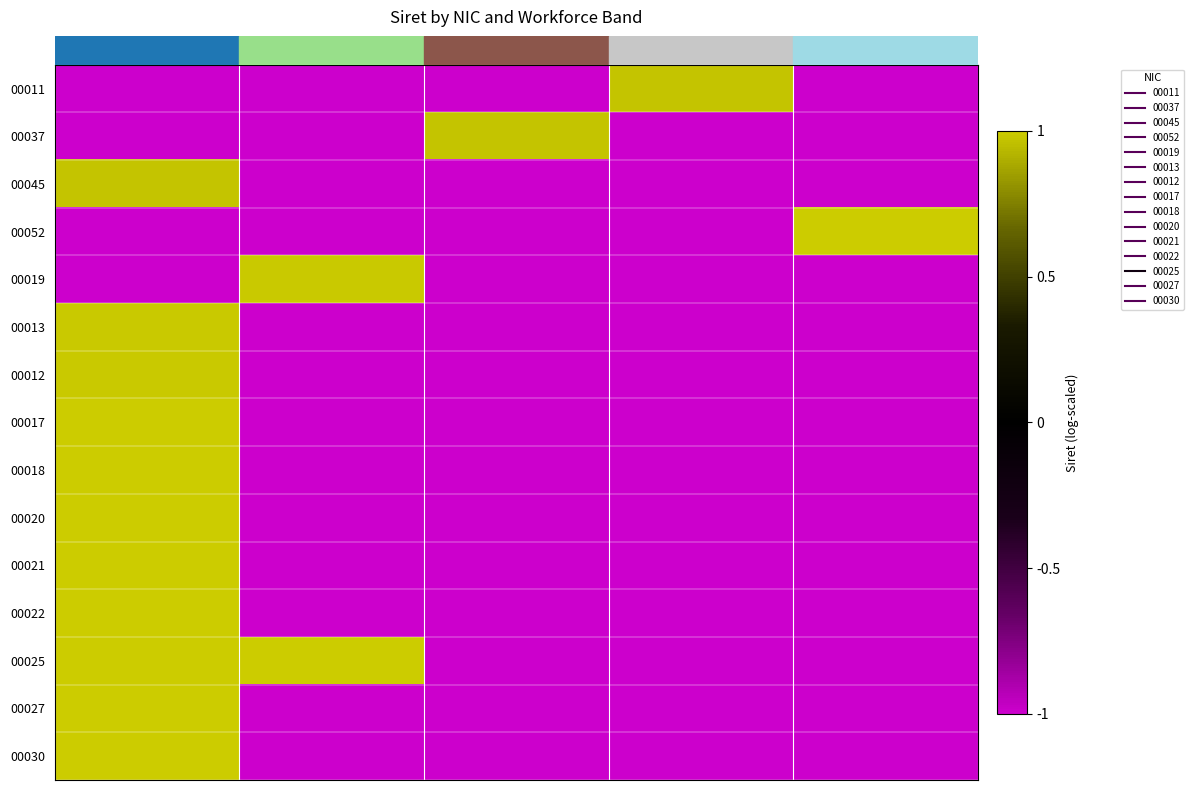

What is the difference between the highest and lowest values at 12?

2.0